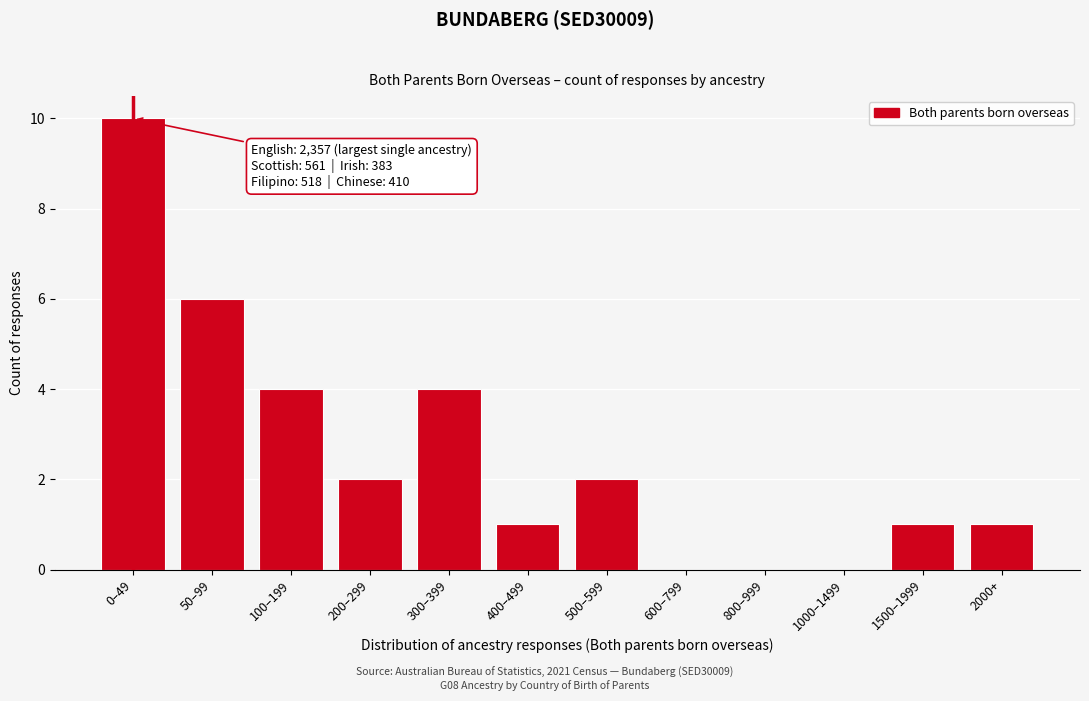

Reading left to right, list all the values displayed in this chart.

0–49=10	50–99=6	100–199=4	200–299=2	300–399=4	400–499=1	500–599=2	600–799=0	800–999=0	1000–1499=0	1500–1999=1	2000+=1